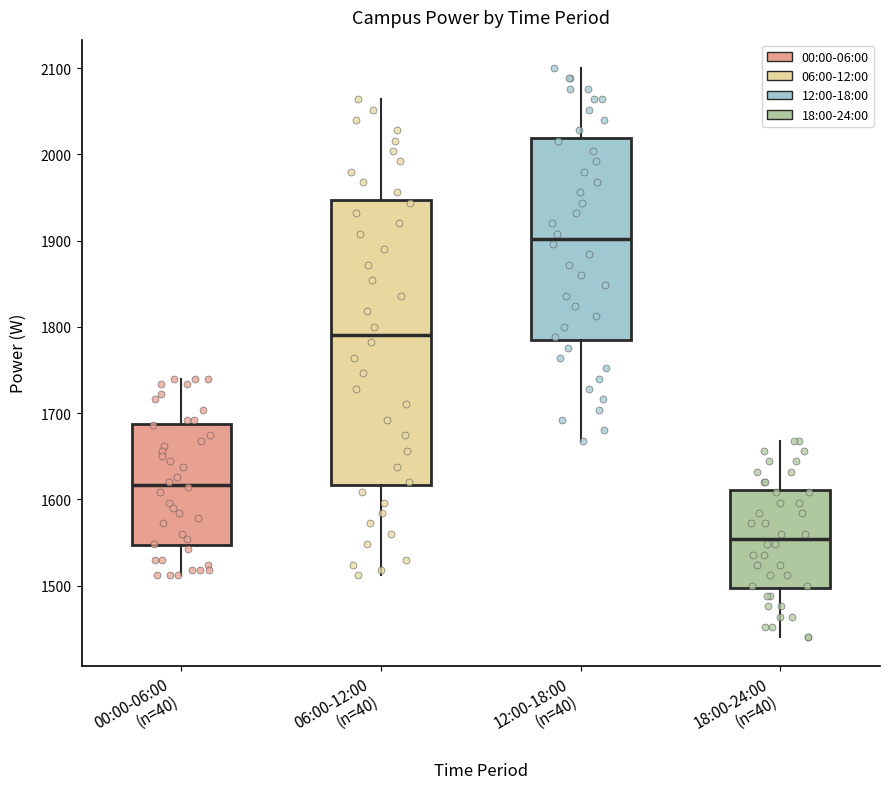

Reading left to right, read every box against the y-axis: the position of its median line, the range the box covers, and the ends of its whiskers. The values are not printed on the chart, so give them approximately, as read against the axis.

00:00-06:00 (n=40): median 1620, box 1550 to 1690, whiskers 1510 to 1740
06:00-12:00 (n=40): median 1790, box 1620 to 1950, whiskers 1510 to 2060
12:00-18:00 (n=40): median 1900, box 1790 to 2020, whiskers 1670 to 2100
18:00-24:00 (n=40): median 1550, box 1500 to 1610, whiskers 1440 to 1670